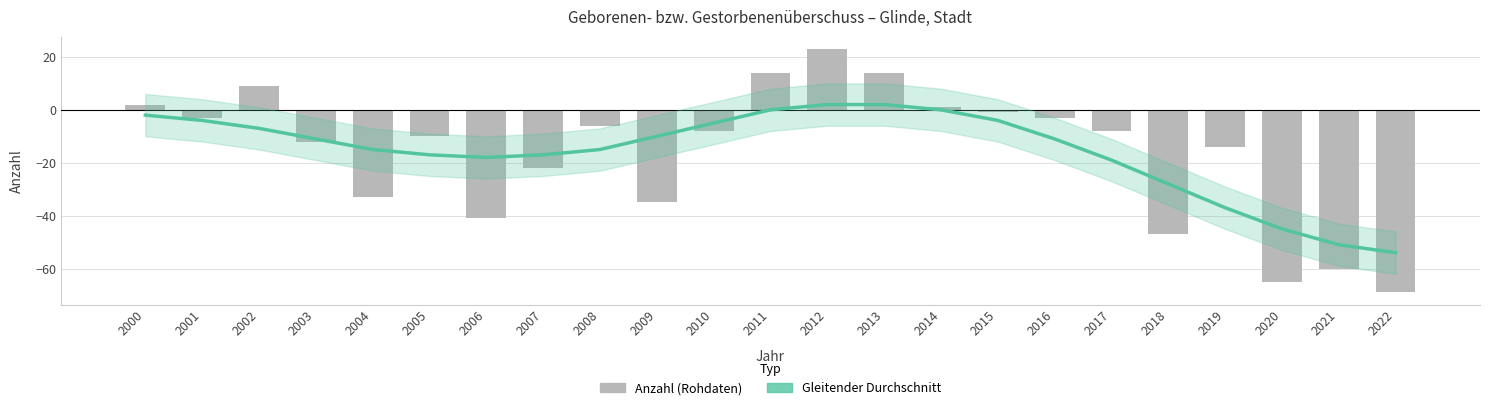

What is the value of the Anzahl bar at the 1st from the left?

2